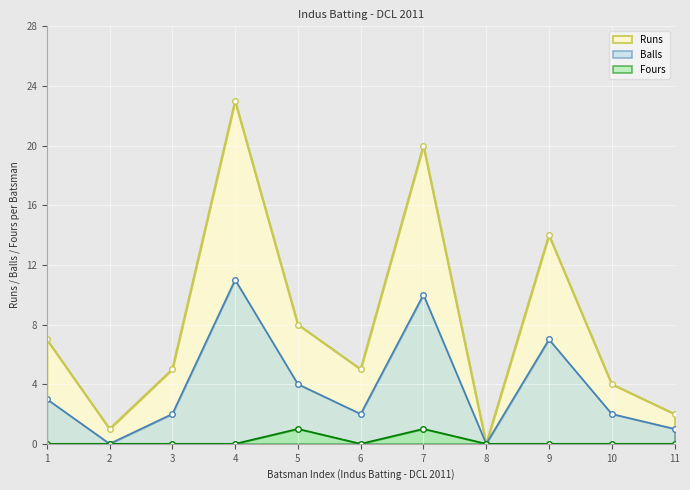

At which label does Runs first exceed 5?

1